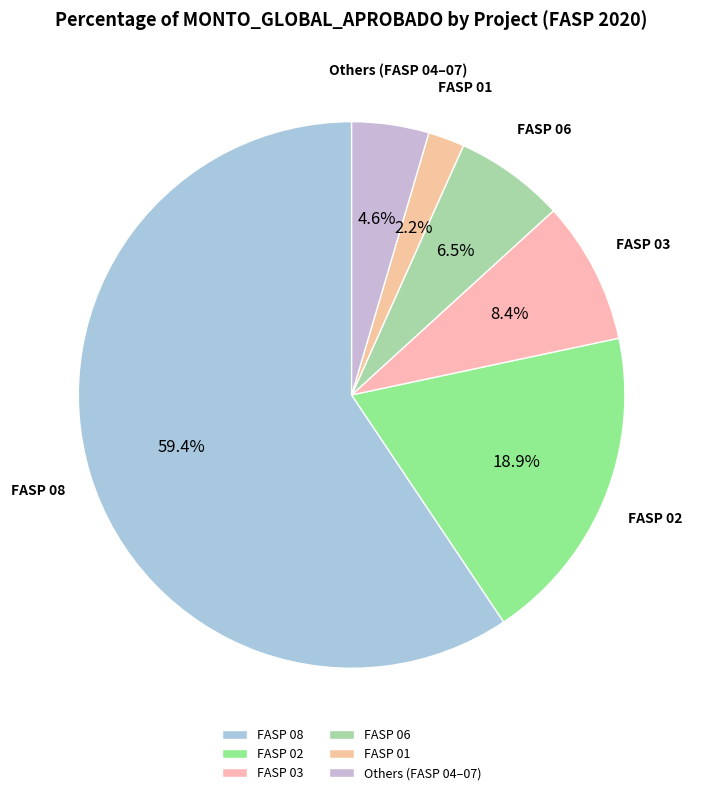

To the nearest percent, what is the average slice percentage?

17%